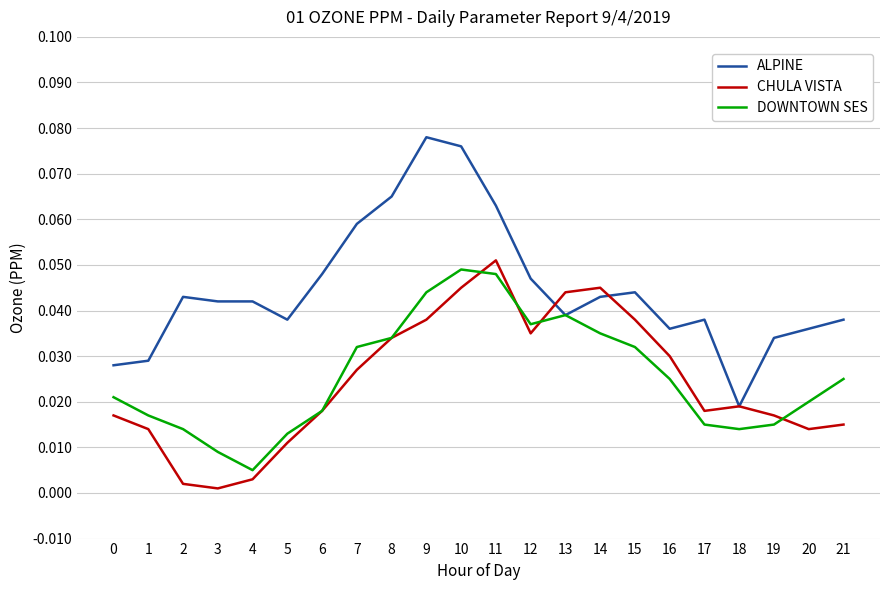

True or false: ALPINE has a value of 0.0 at 20.

True